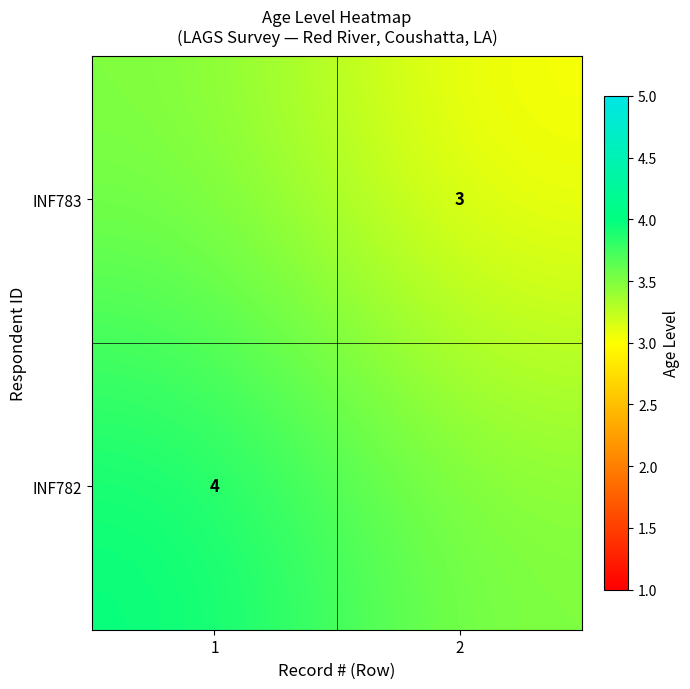

True or false: INF783 has a value of 3.0 at 2.

True